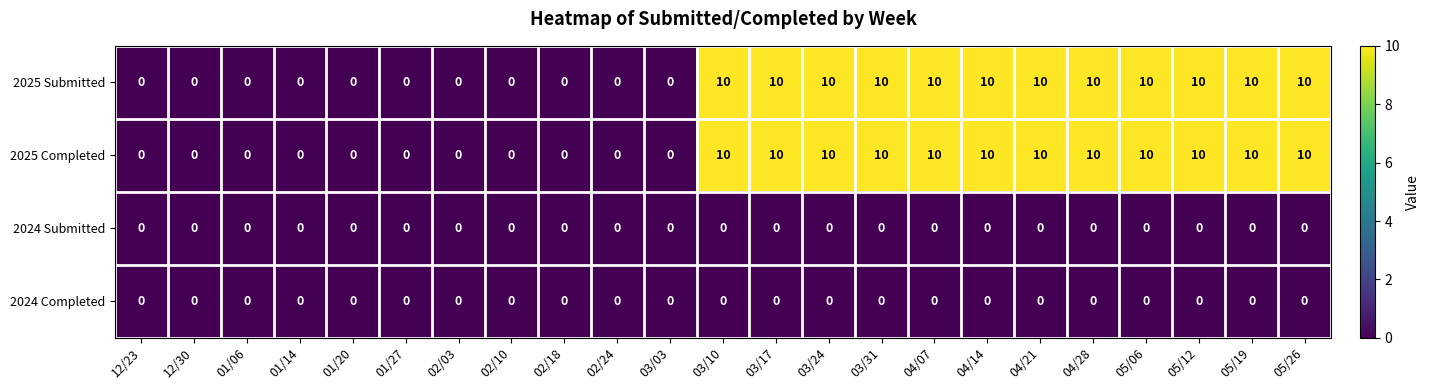

The value of 2024 Completed at 02/03 is 0. True or false?

True